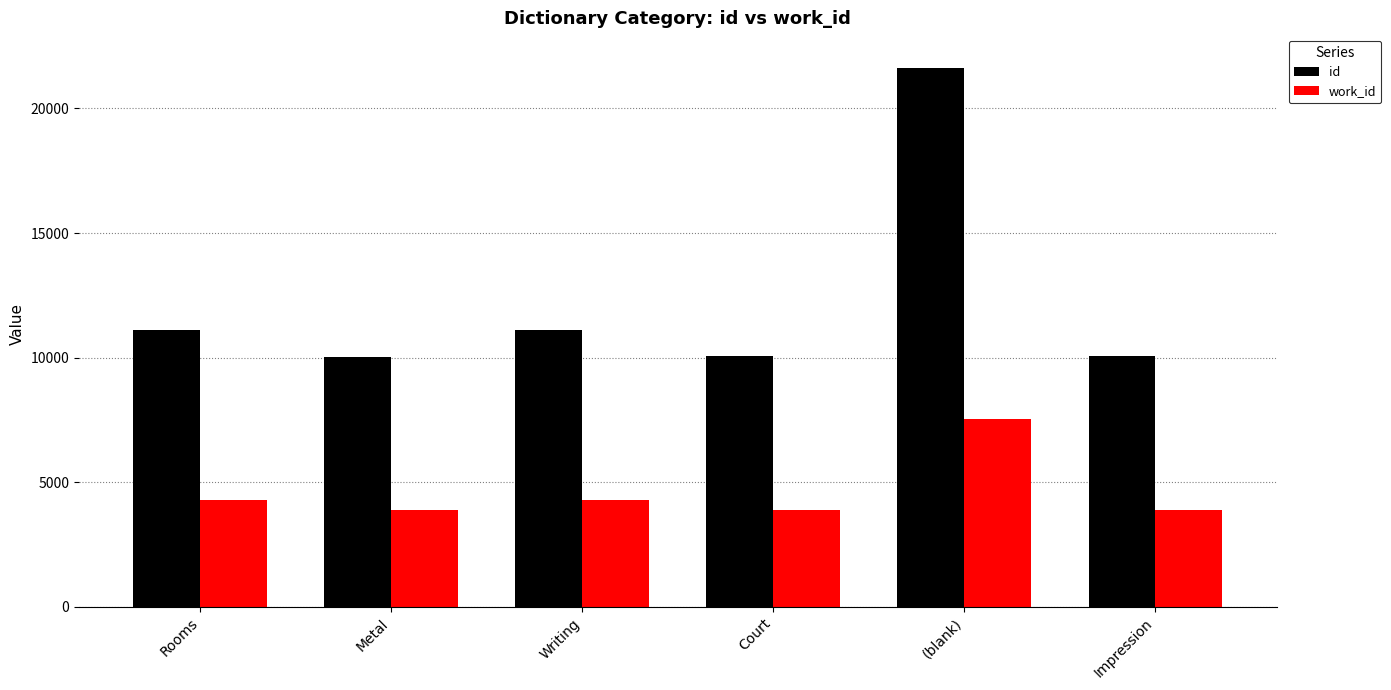

What is the average value of the work_id series?

4620